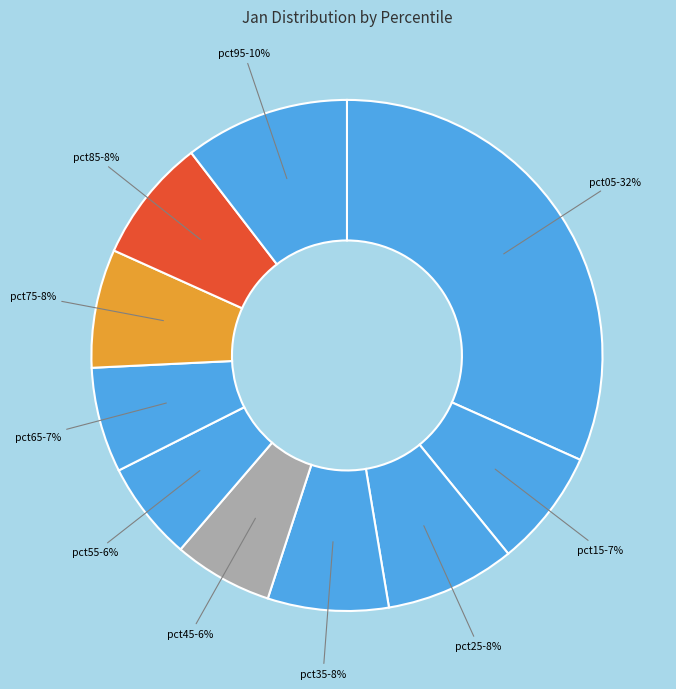

Which category has the biggest portion of the pie?

pct05